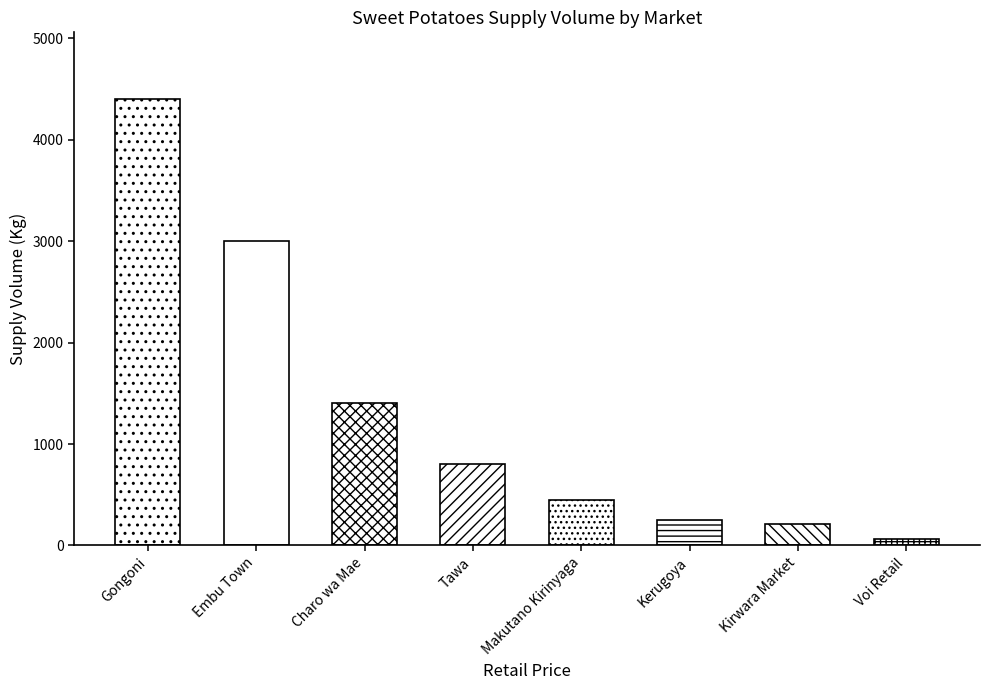

How many values are below 800?

4